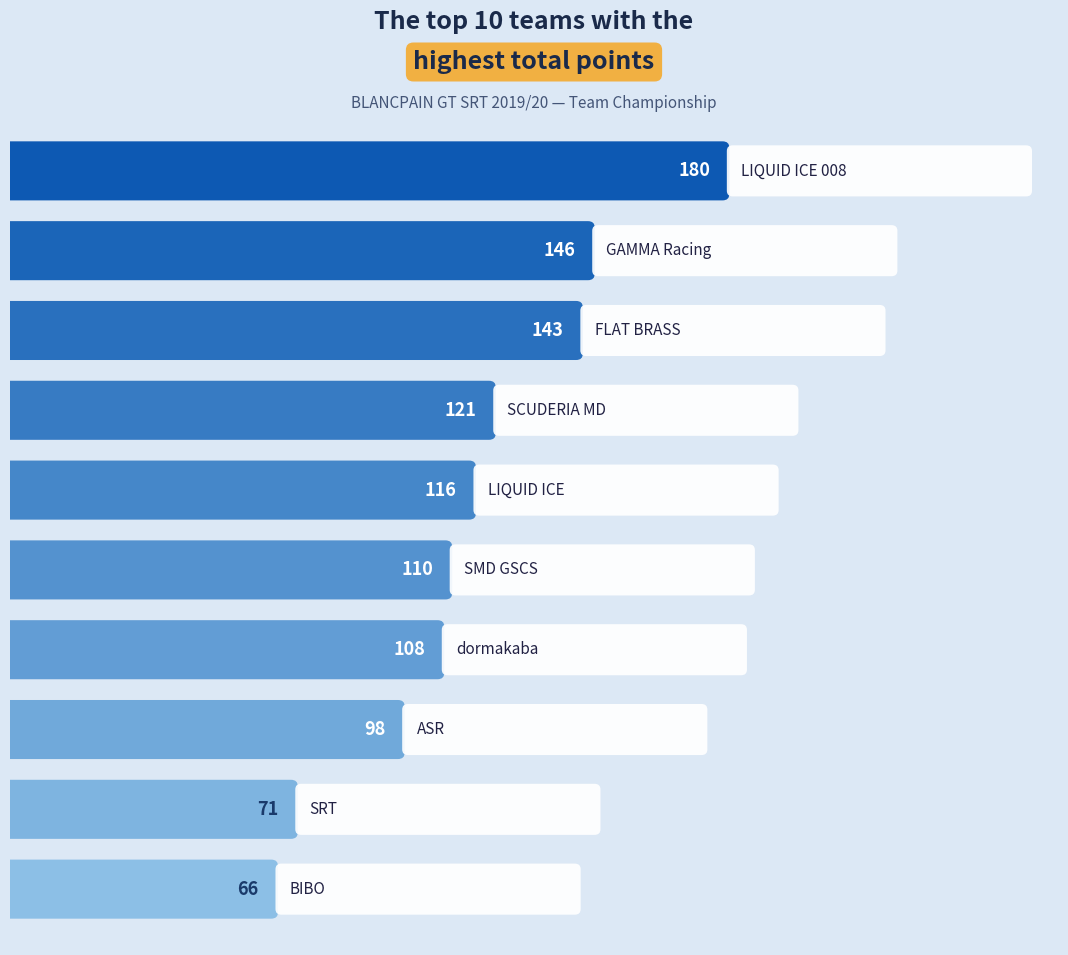

What is the sum of all values?

1159